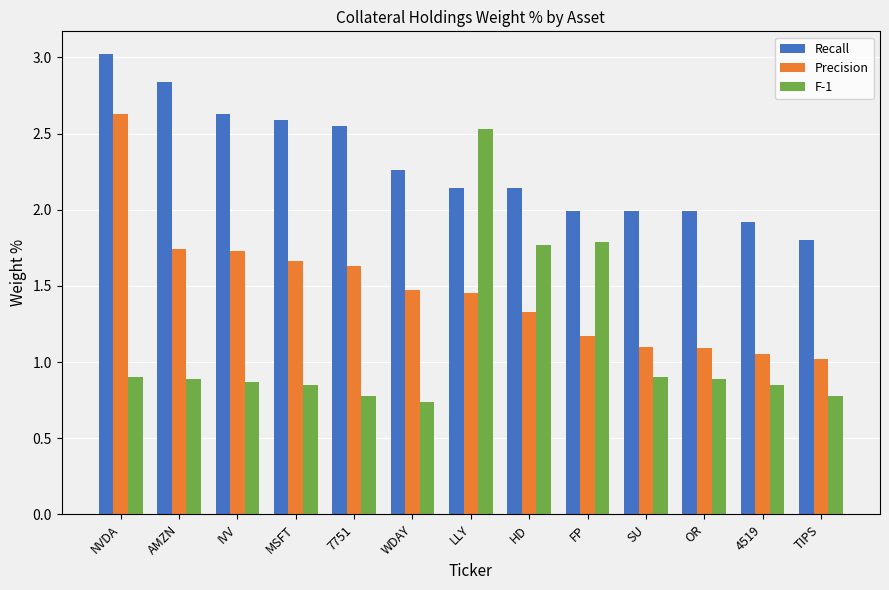

What is the minimum value for Recall?

1.8